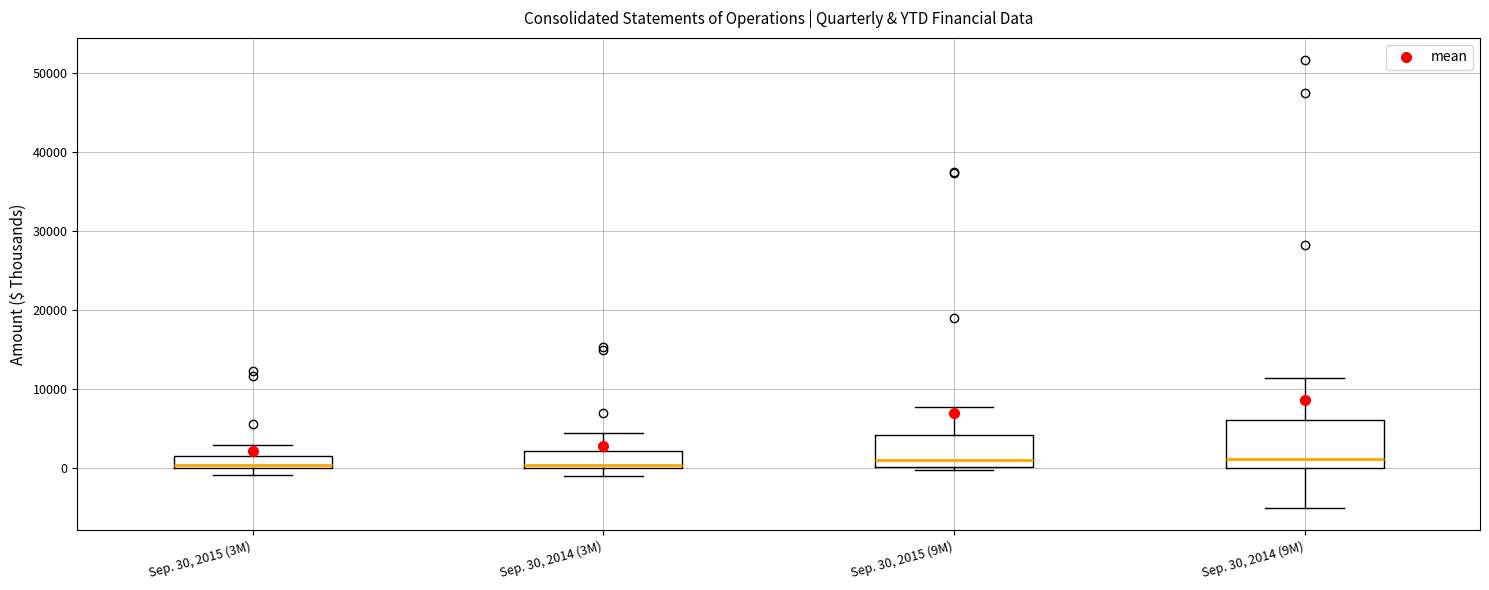

Comparing the boxes themselves (not the whiskers), which one is the tallest?

Sep. 30, 2014 (9M)